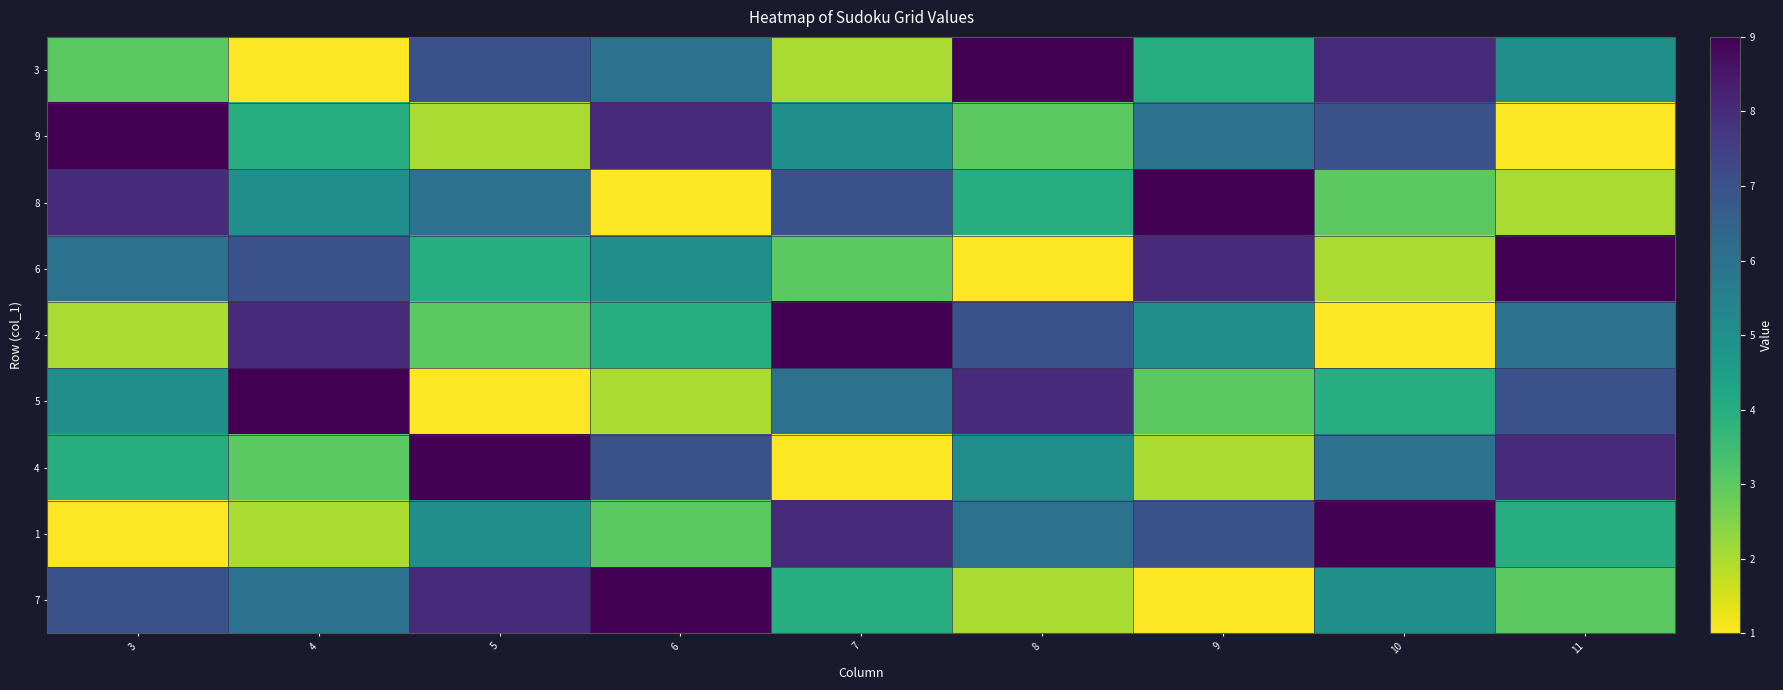

Reading left to right, transcribe all the data shown in this chart.

3: 3=3	4=1	5=7	6=6	7=2	8=9	9=4	10=8	11=5
9: 3=9	4=4	5=2	6=8	7=5	8=3	9=6	10=7	11=1
8: 3=8	4=5	5=6	6=1	7=7	8=4	9=9	10=3	11=2
6: 3=6	4=7	5=4	6=5	7=3	8=1	9=8	10=2	11=9
2: 3=2	4=8	5=3	6=4	7=9	8=7	9=5	10=1	11=6
5: 3=5	4=9	5=1	6=2	7=6	8=8	9=3	10=4	11=7
4: 3=4	4=3	5=9	6=7	7=1	8=5	9=2	10=6	11=8
1: 3=1	4=2	5=5	6=3	7=8	8=6	9=7	10=9	11=4
7: 3=7	4=6	5=8	6=9	7=4	8=2	9=1	10=5	11=3